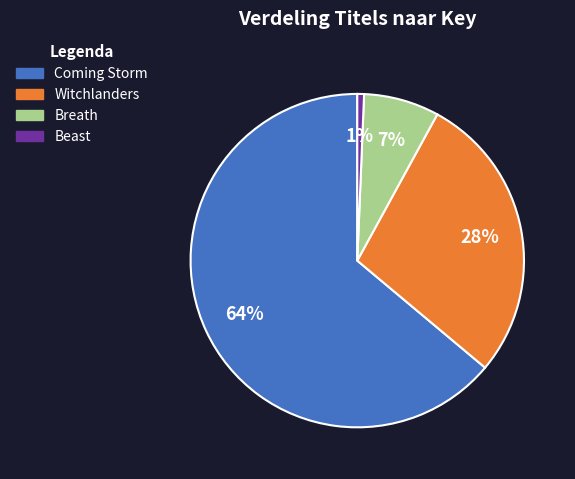

To the nearest percent, what percentage of the pie is Witchlanders?

28%